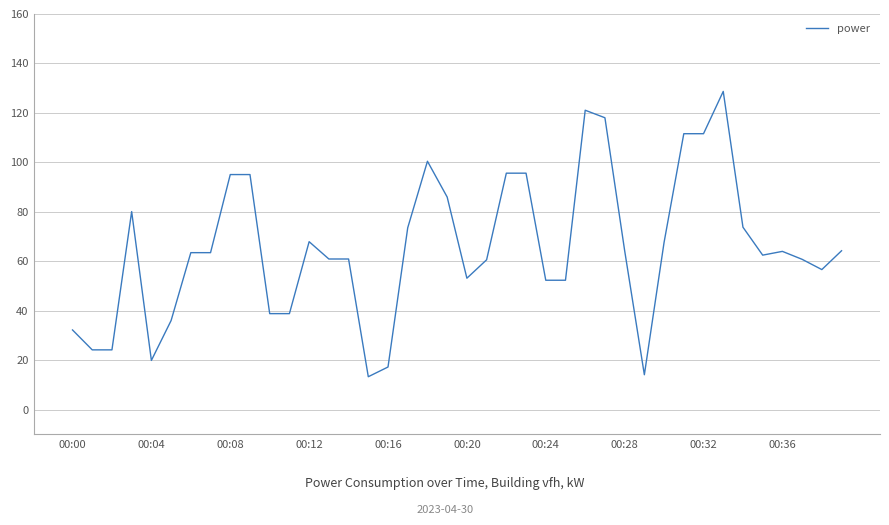

What is the smallest value displayed?

13.3